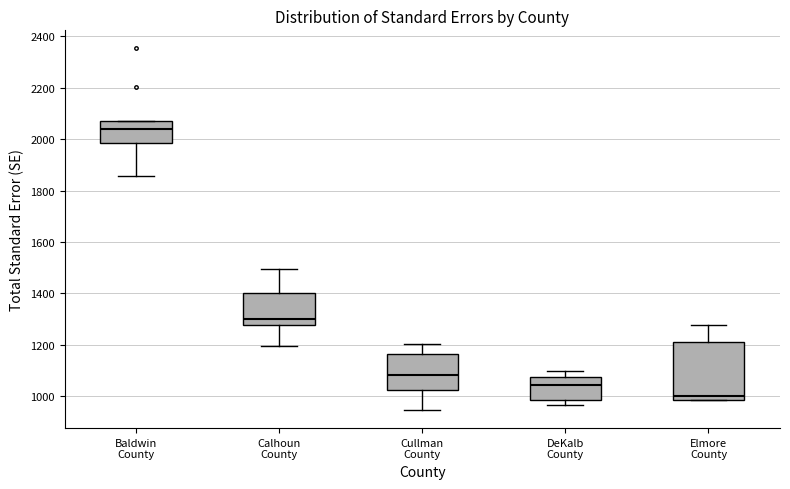

Reading left to right, read every box against the y-axis: the position of its median line, the range the box covers, and the ends of its whiskers. The values are not printed on the chart, so give them approximately, as read against the axis.

Baldwin County: median 2040, box 1980 to 2080, whiskers 1860 to 2080
Calhoun County: median 1300, box 1280 to 1400, whiskers 1200 to 1500
Cullman County: median 1080, box 1020 to 1160, whiskers 940 to 1200
DeKalb County: median 1040, box 980 to 1080, whiskers 960 to 1100
Elmore County: median 1000, box 980 to 1220, whiskers 980 to 1280